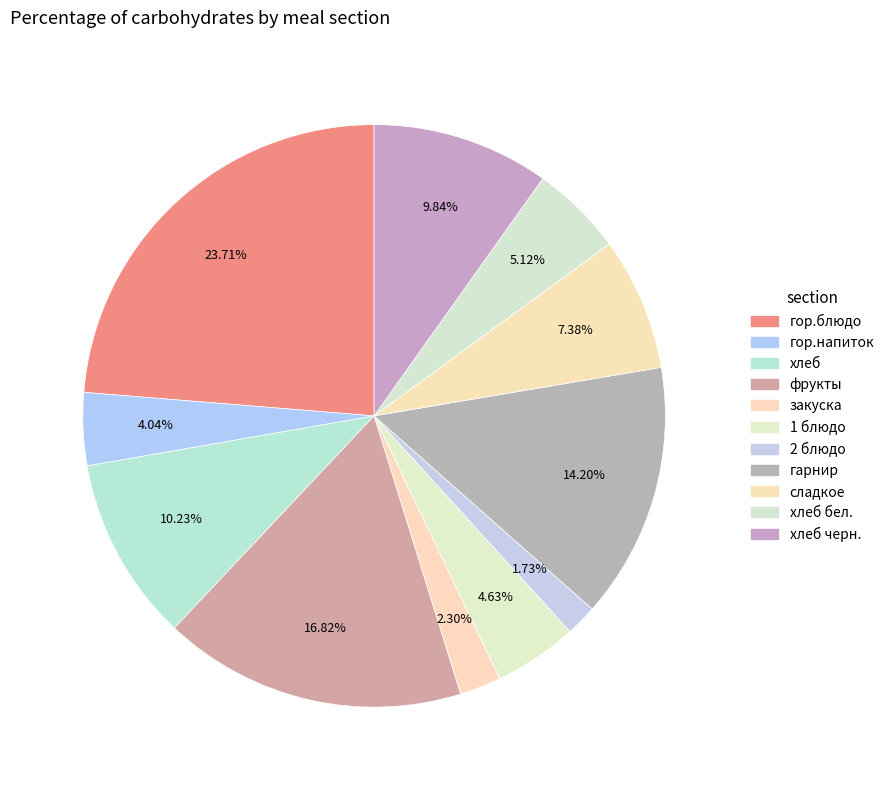

How many segments does this pie chart have?

11